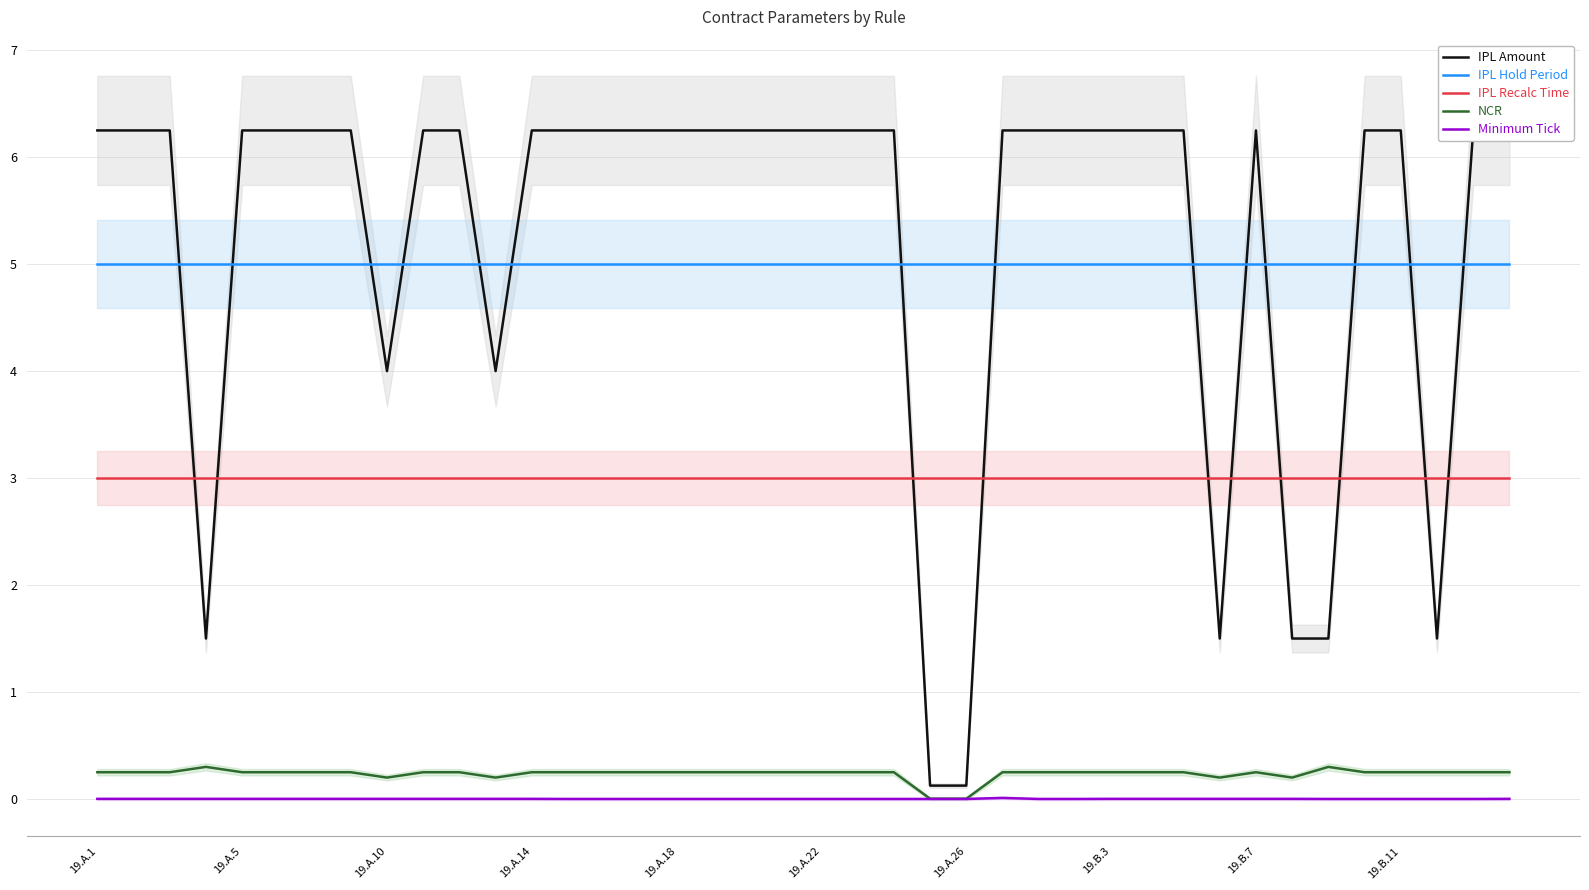

Read the IPL Recalc Time value at 19.A.14.

3.0